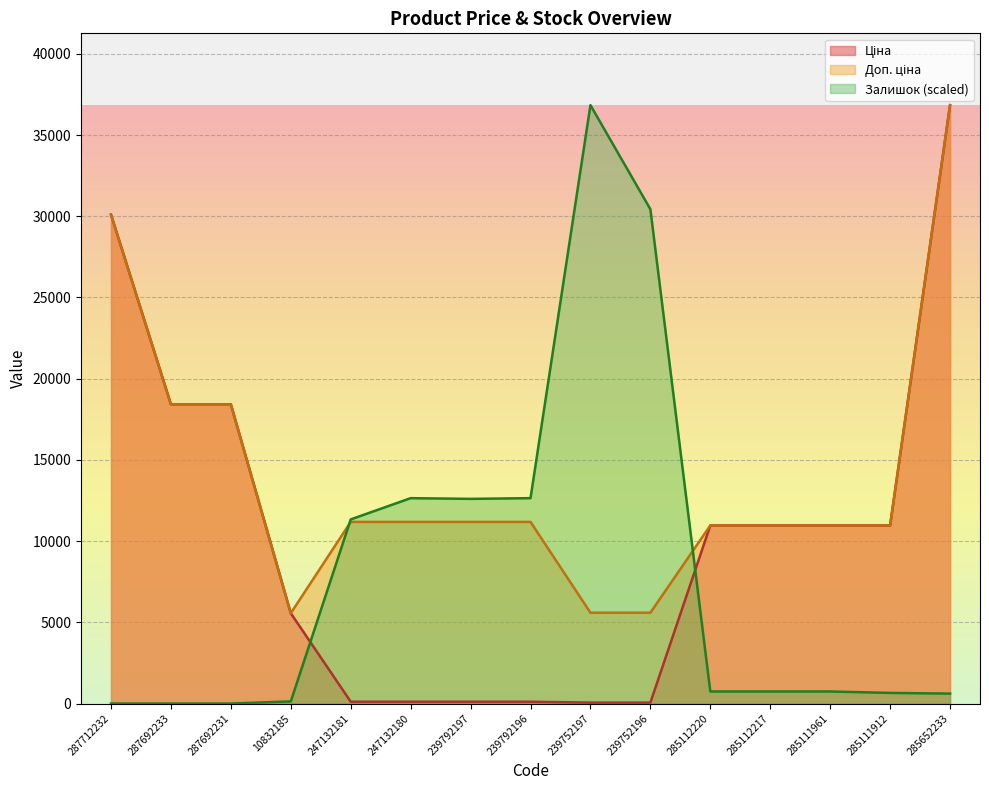

How many lines are shown in the chart?

3